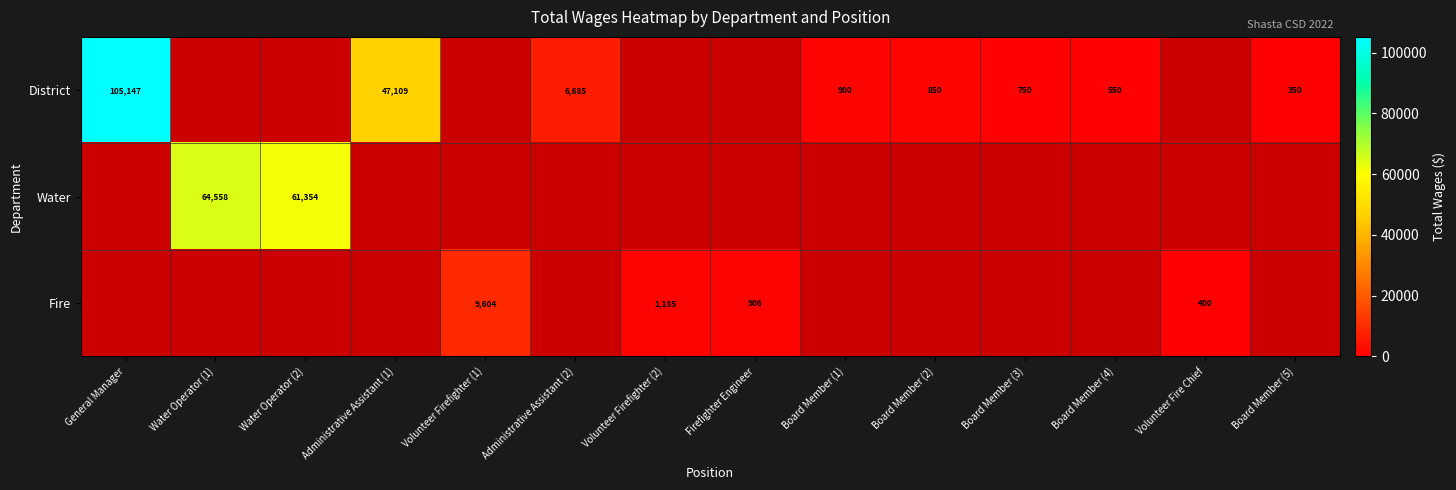

The value of District at Board Member (4) is 550. True or false?

True